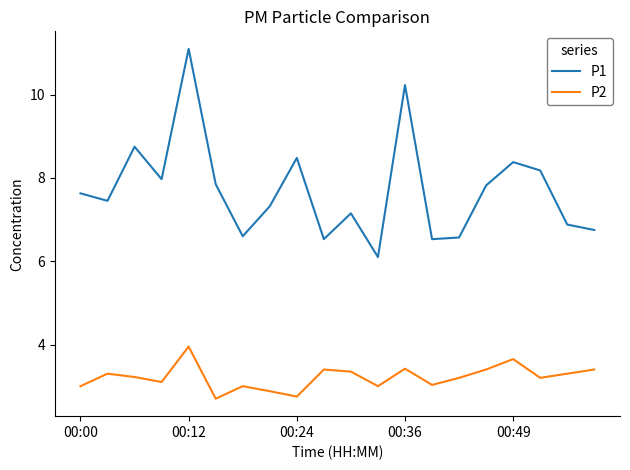

Rank the series by their maximum value, from lowest to highest.

P2, P1